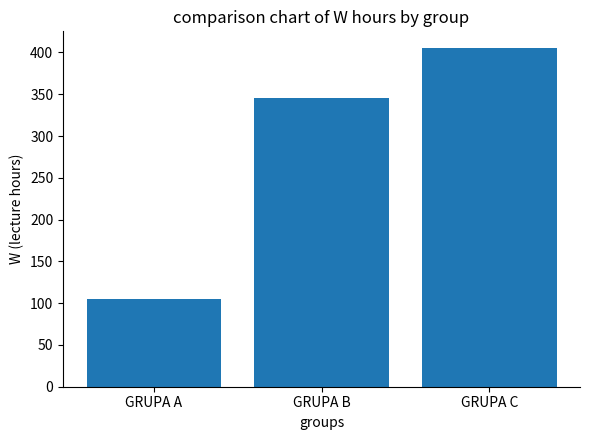

What is the value of the 3rd bar from the left?

405